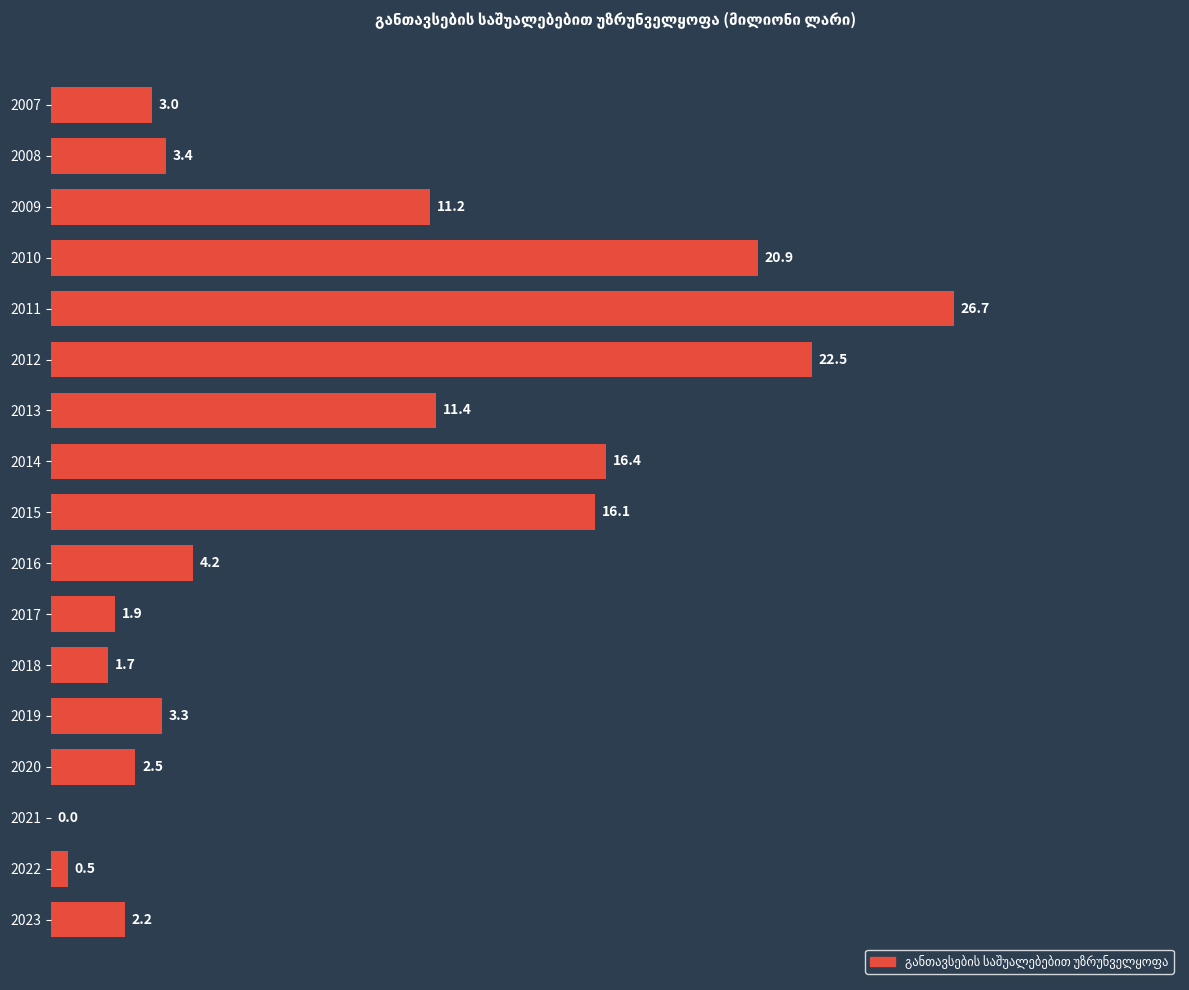

Count the number of data series in this chart.

1